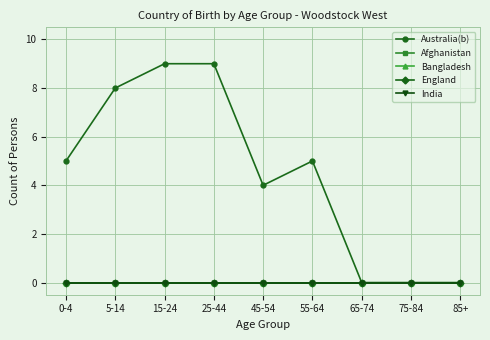

Is this an area chart (filled region under the line)?

No